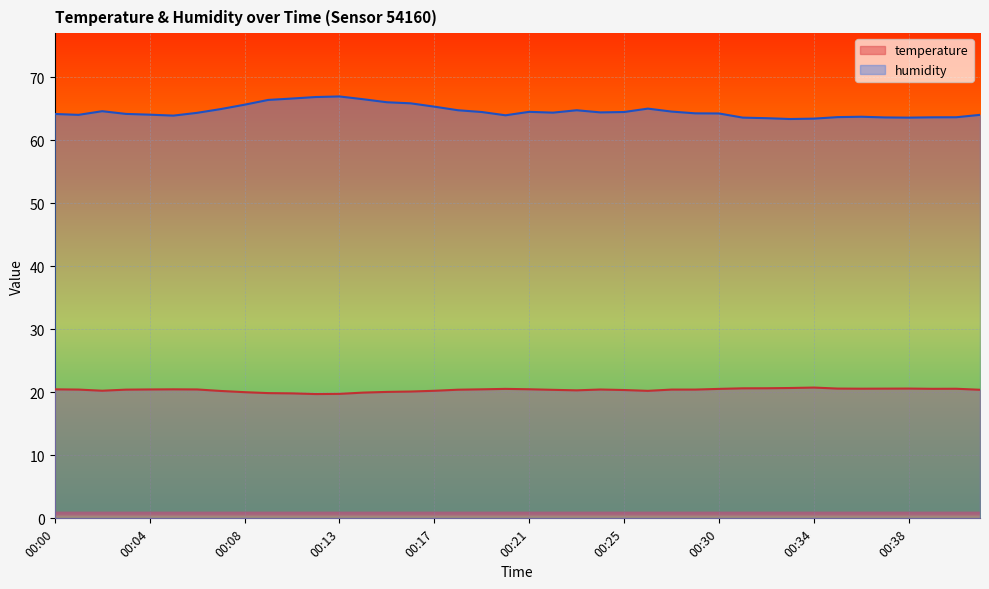

Rank the series at 00:38 from lowest to highest value.

temperature, humidity